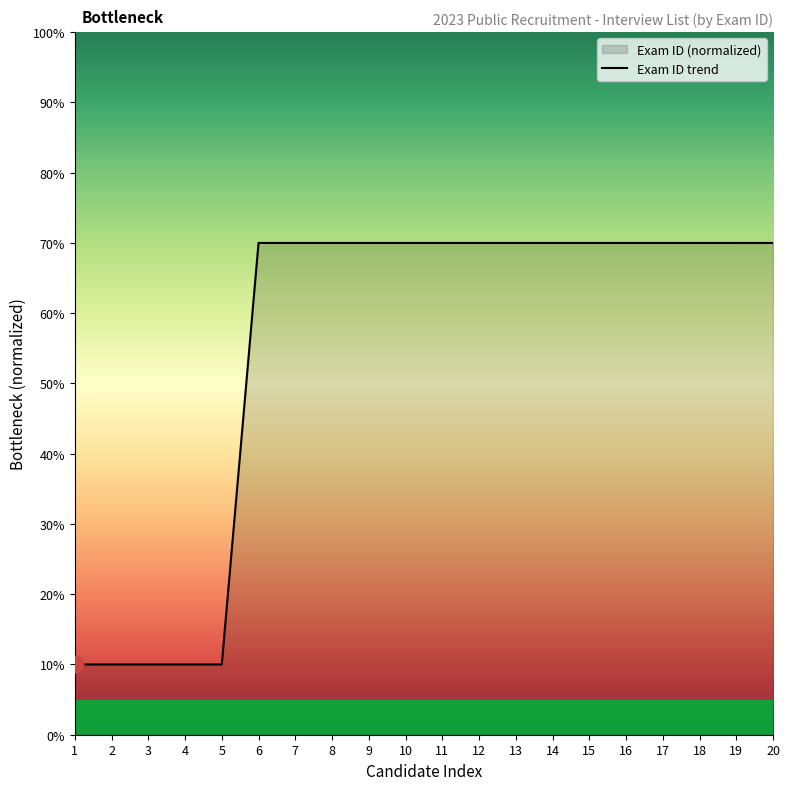

How many values are below 69?

5